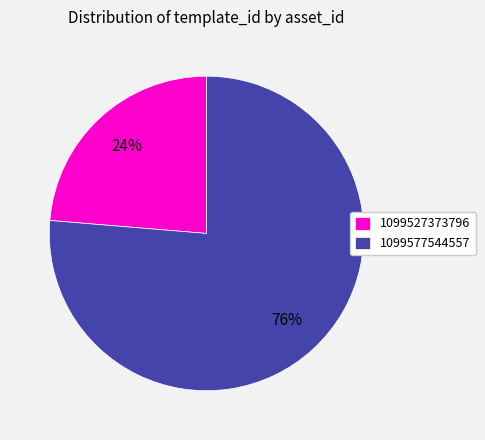

Rank the categories by value from highest to lowest.

1099577544557, 1099527373796